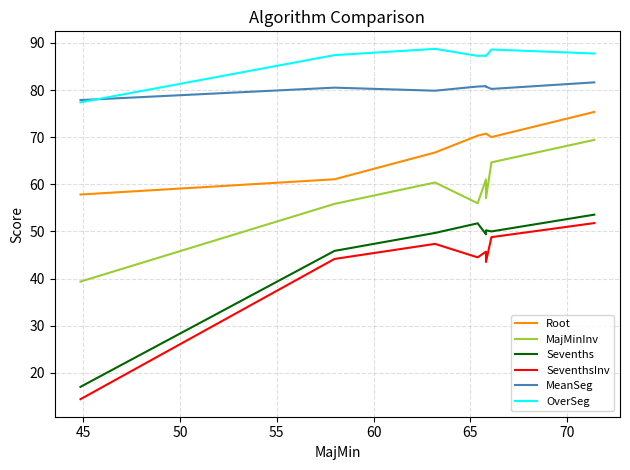

Which series has the largest range (max minus min)?

SeventhsInv